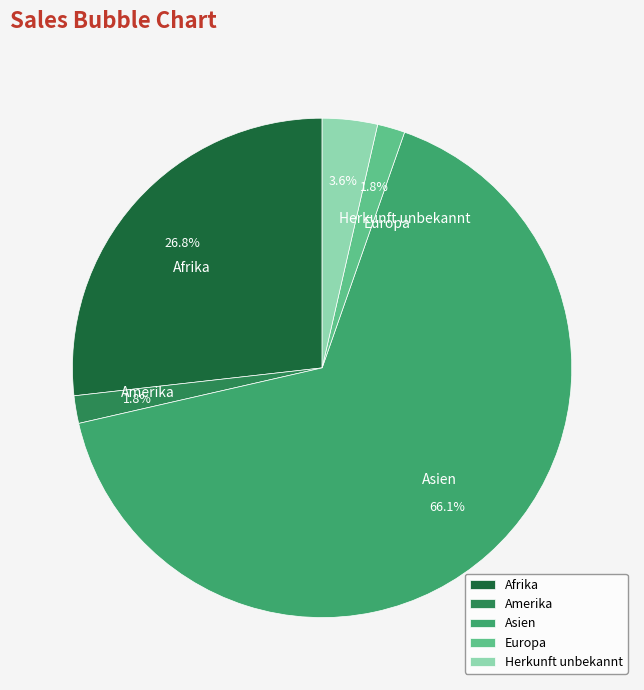

Between Asien and Herkunft unbekannt, which is larger?

Asien